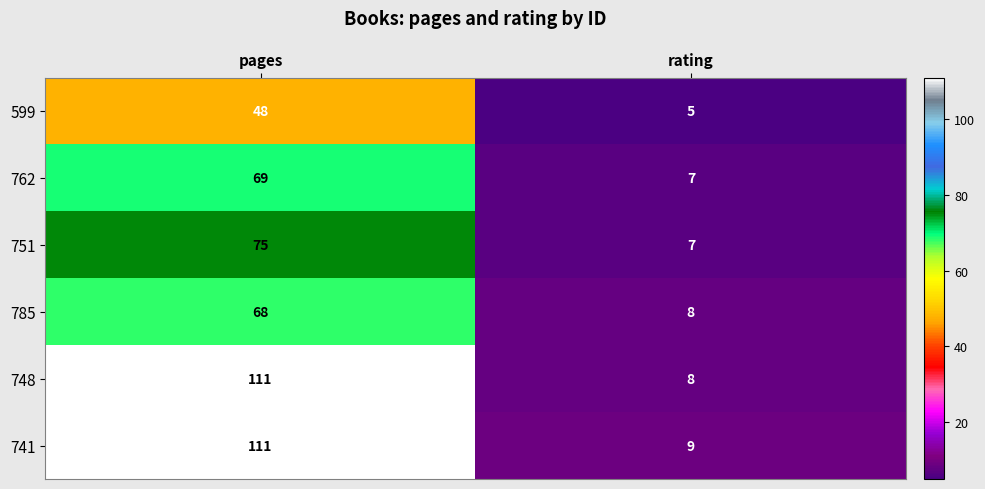

What value does the 748 series have at pages, to the nearest 10?

110